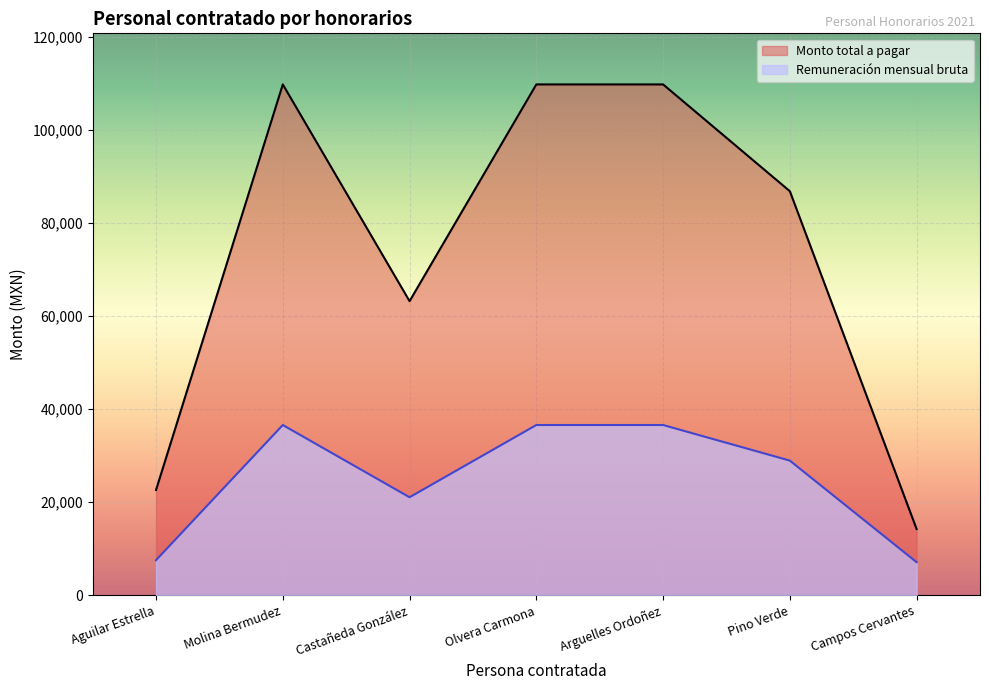

What is the difference between the highest and lowest values at Pino Verde?

57922.0